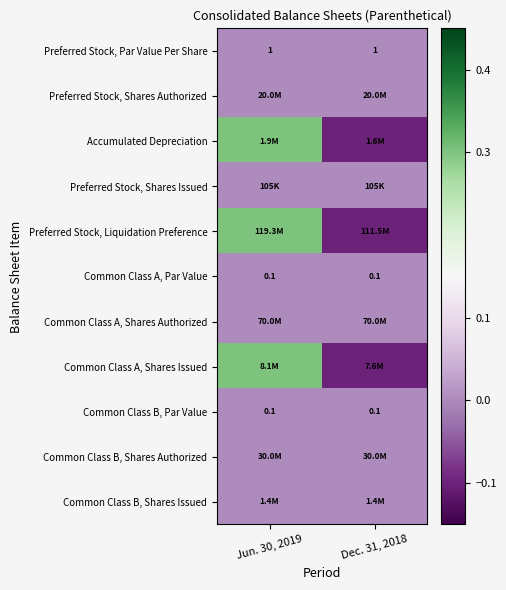

Rank the categories by Common Class B, Shares Authorized value from highest to lowest.

Jun. 30, 2019, Dec. 31, 2018